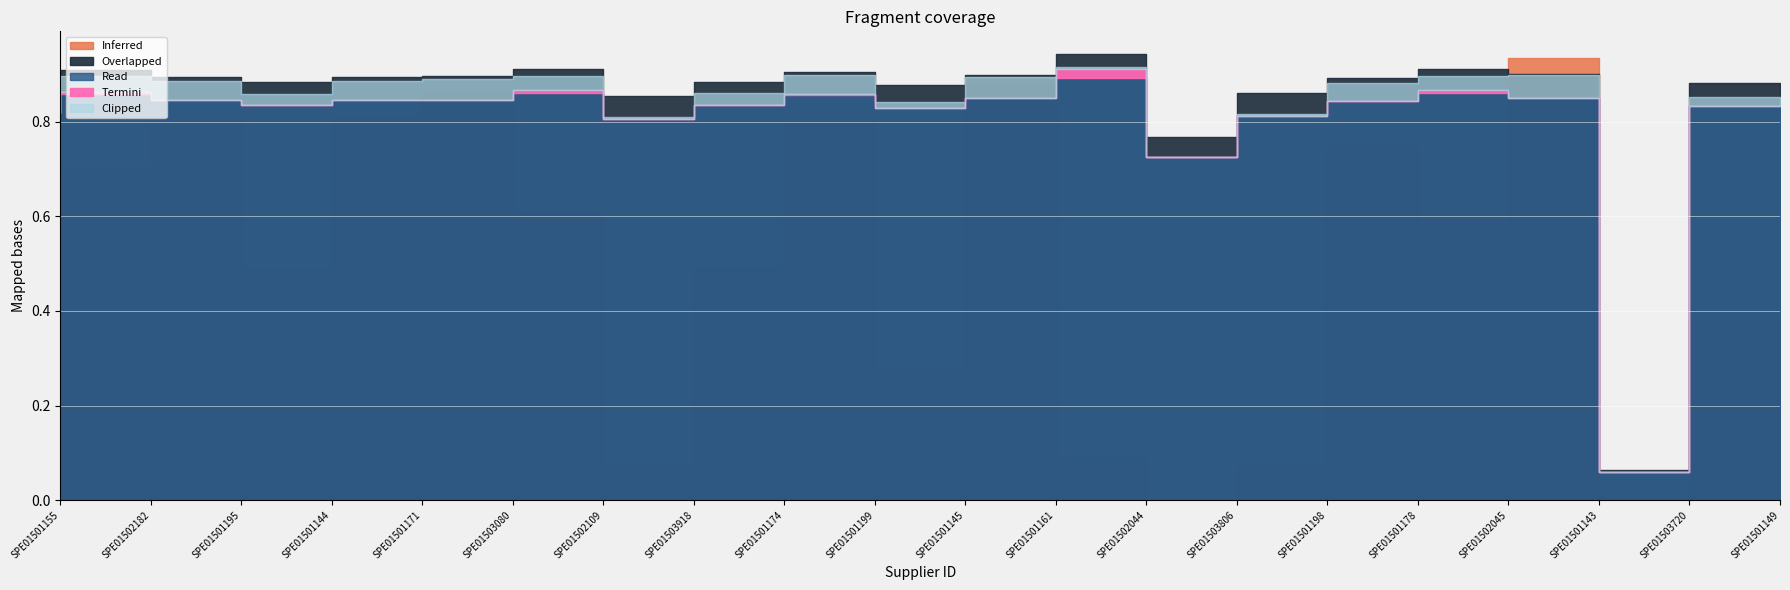

What is the label of the 19th point from the right?

SPE01502182